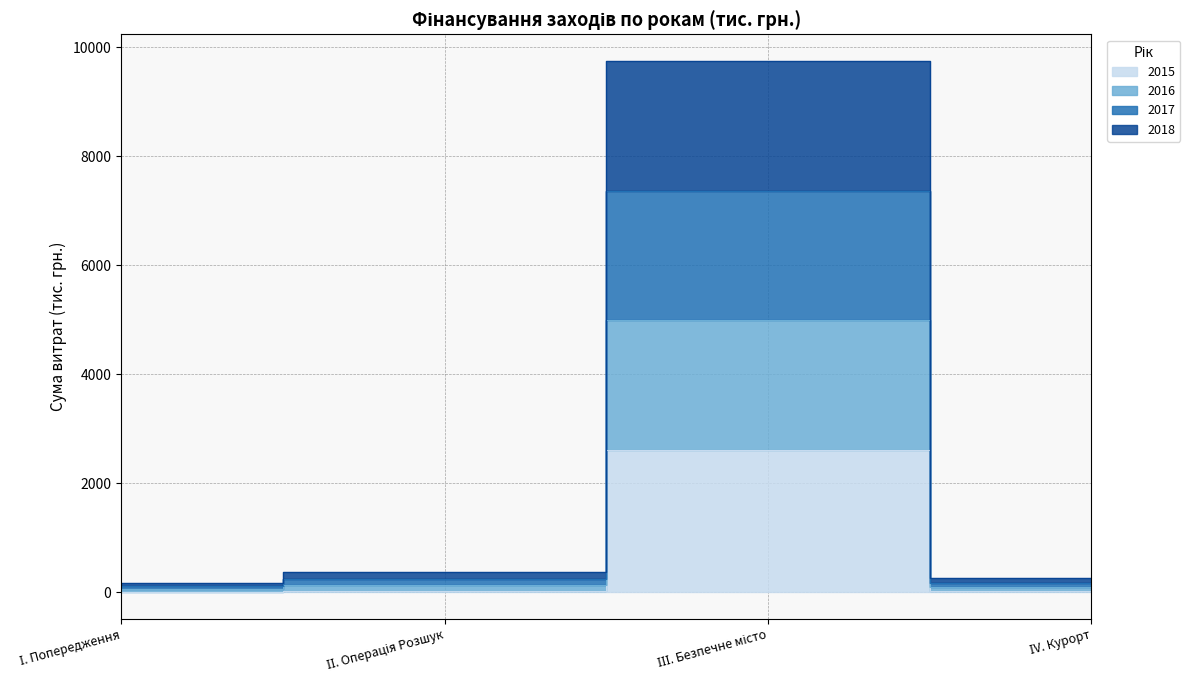

At how many categories does at least one series exceed 775?

1